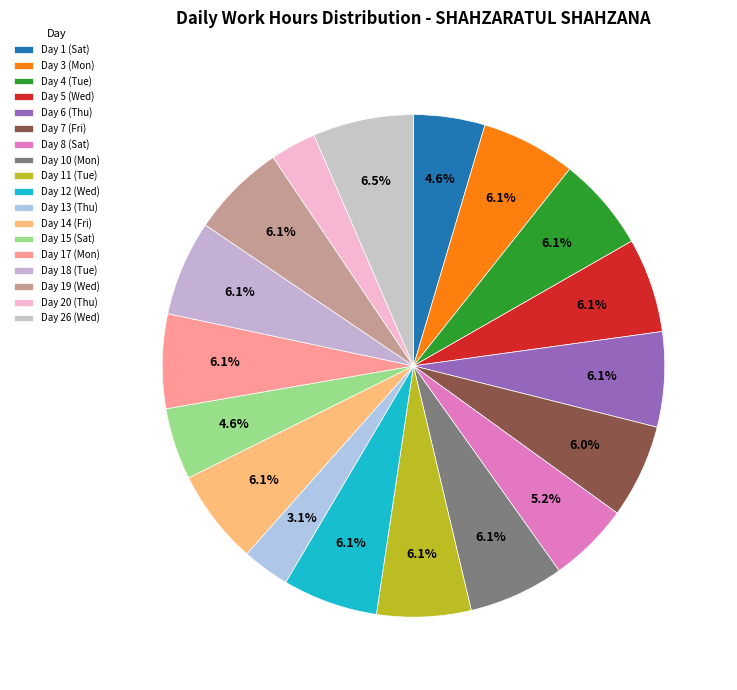

What percentage do Day 14 (Fri) and Day 4 (Tue) together represent?

12.2%